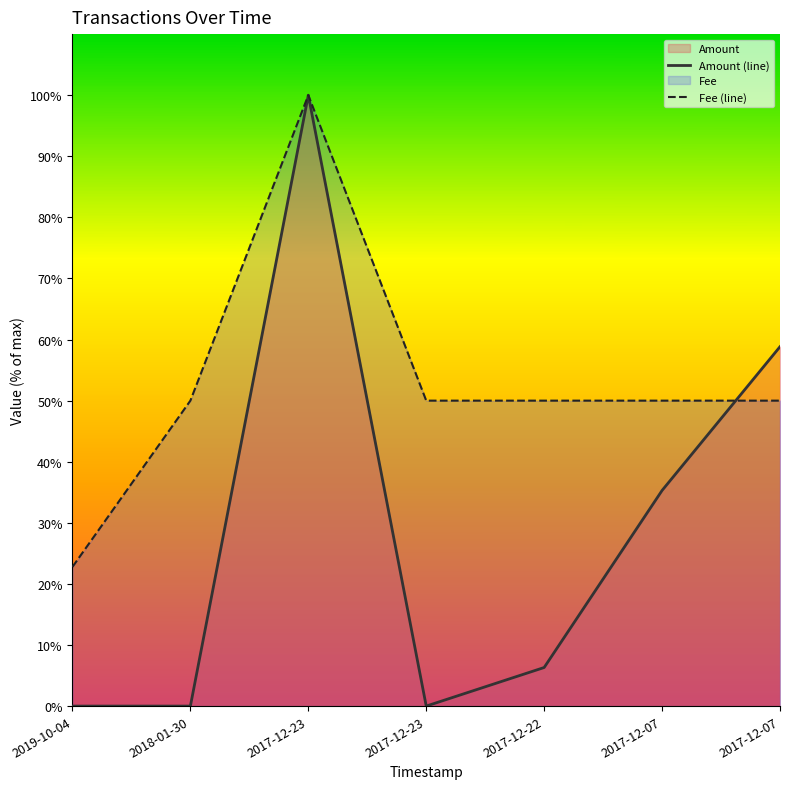

What is the sum of all Amount (line) values?

200.4